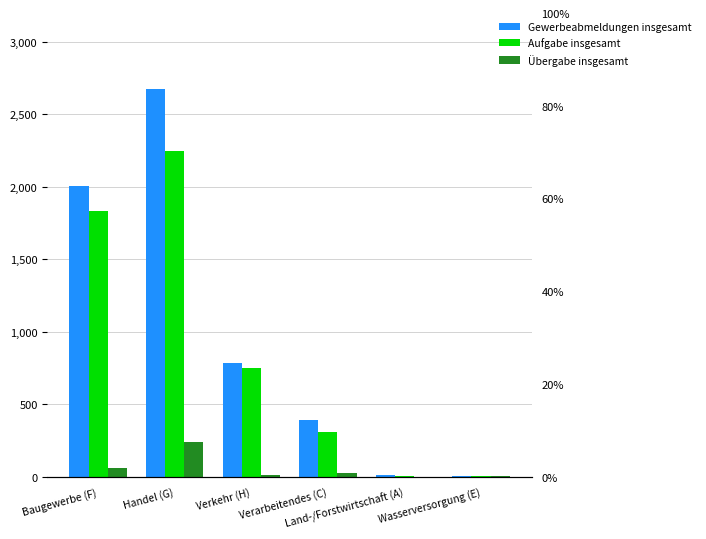

Read the Übergabe insgesamt value at Verarbeitendes (C), to the nearest 5.

25